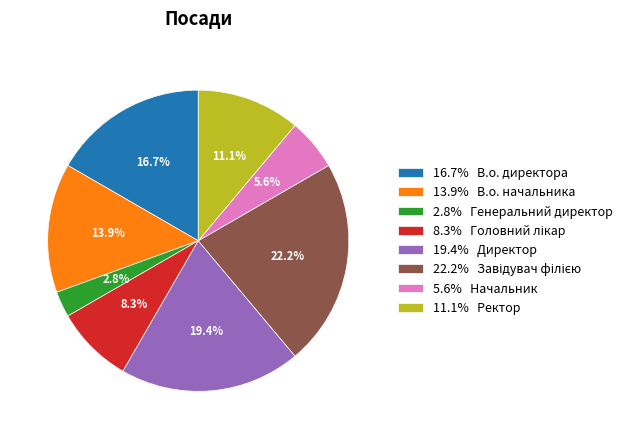

What percentage is NOT represented by 19.4% Директор?

80.6%